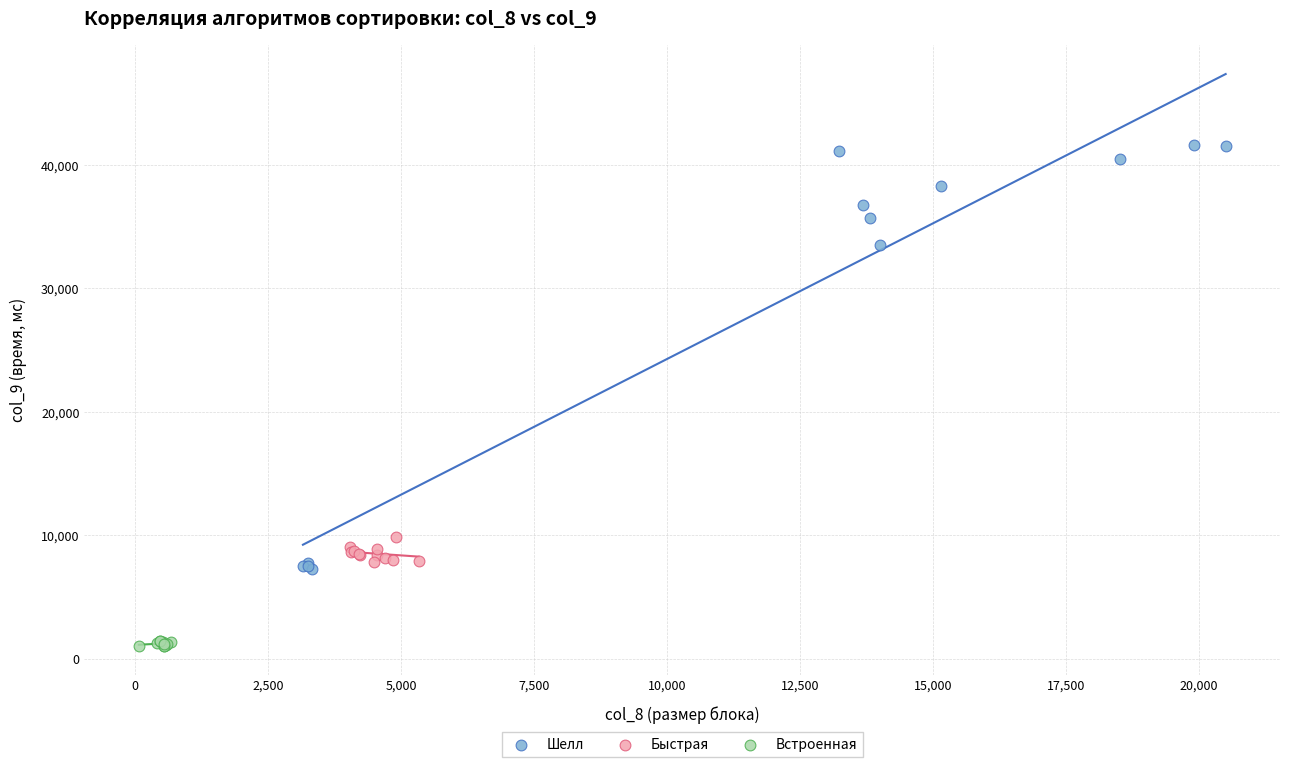

Which series has the widest spread of Y values?

Шелл